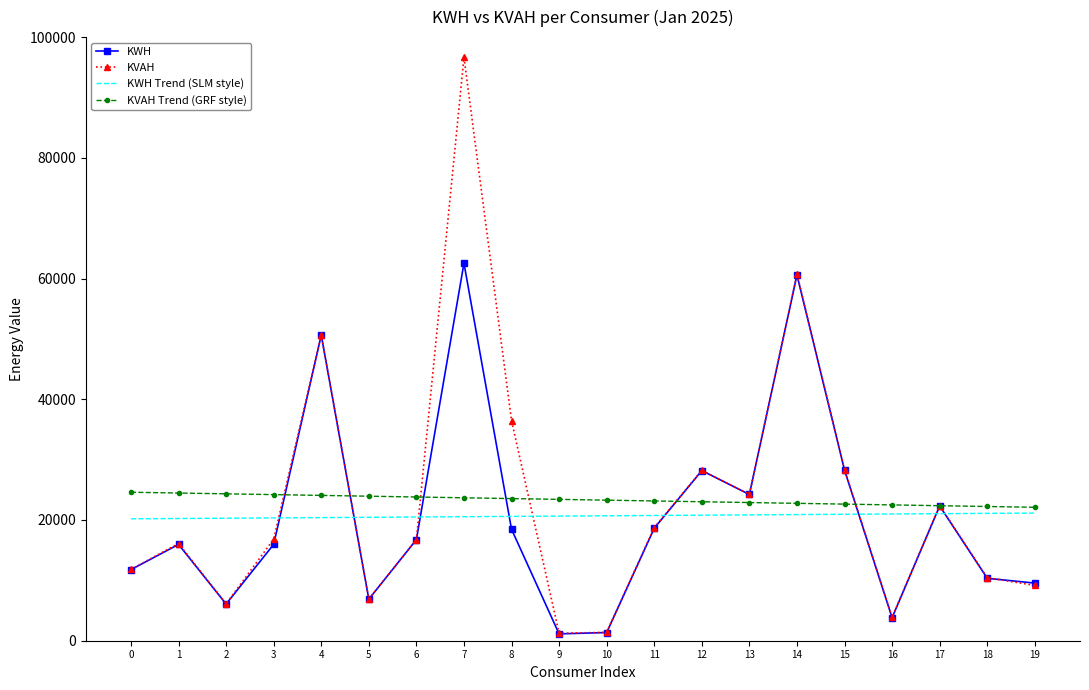

Between which two adjacent categories do KWH and KWH Trend (SLM style) first intersect?

3 and 4